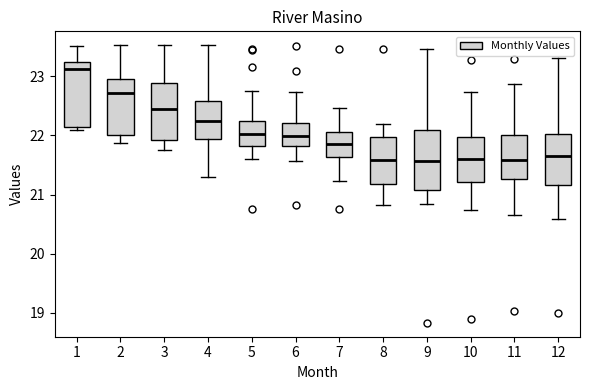

Which box has the highest median line?

1